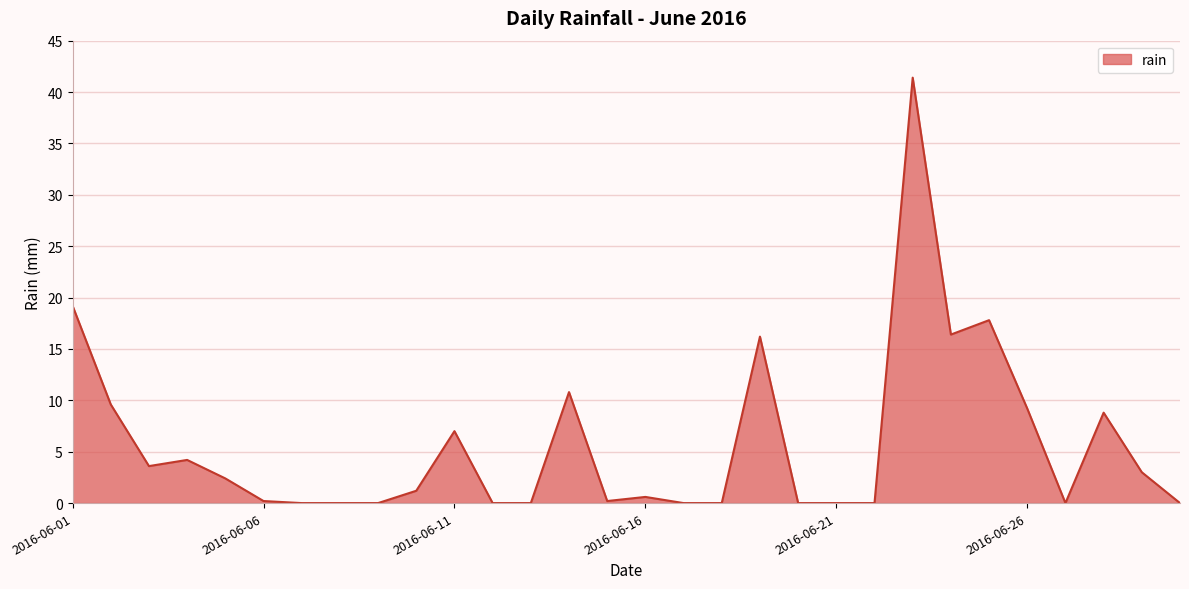

What is the greatest value displayed?

41.4